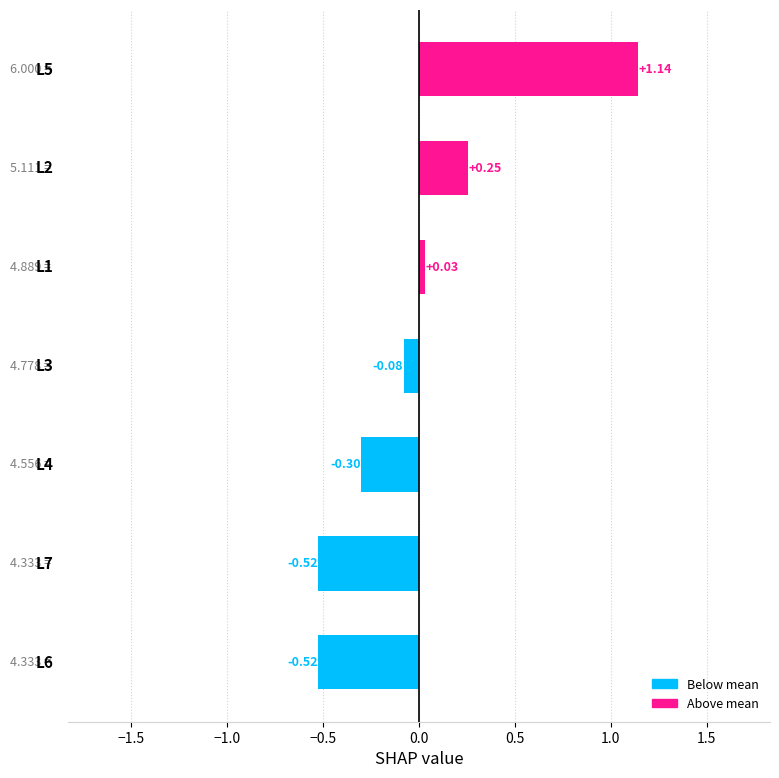

How many categories are shown in the chart?

7